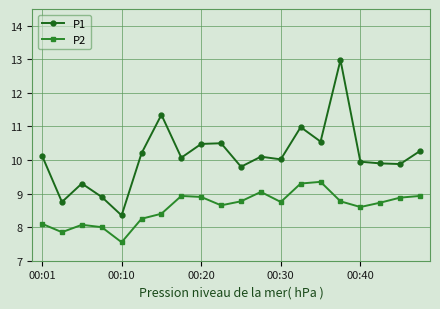

Rank the series by their average value, from highest to lowest.

P1, P2